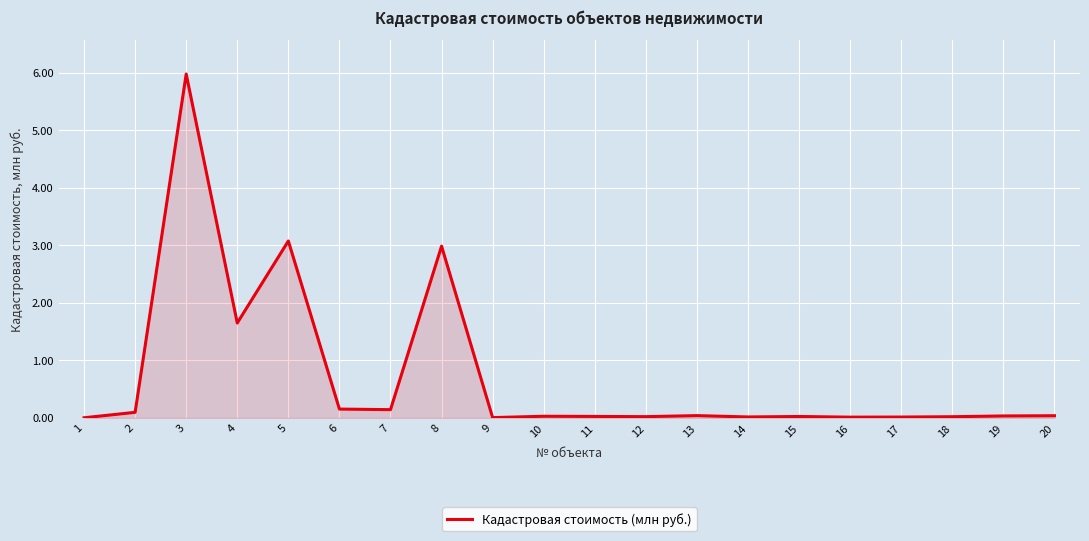

How many lines are shown in the chart?

1